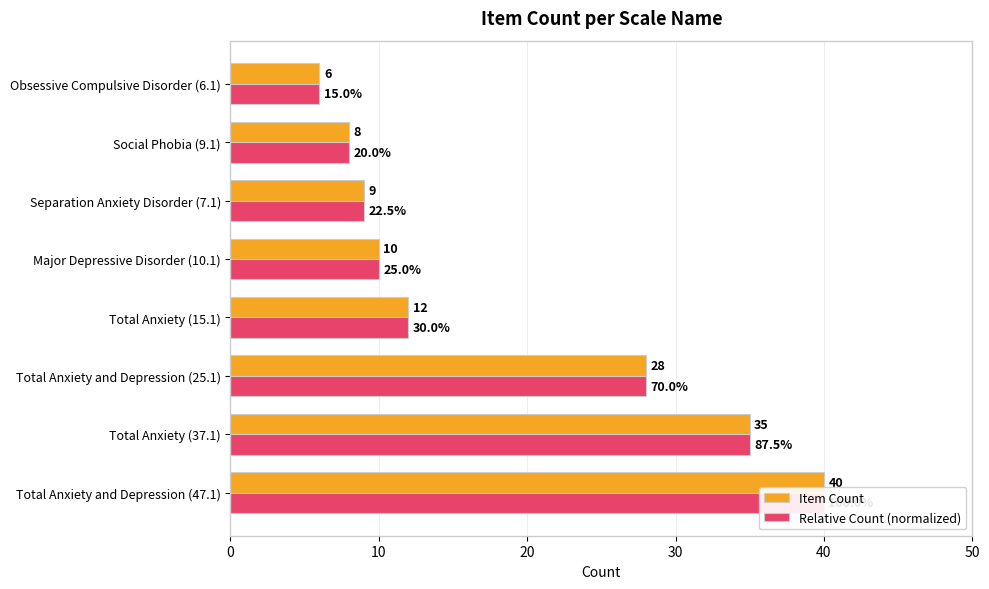

What is the difference between the maximum and minimum values in the Item Count series?

34